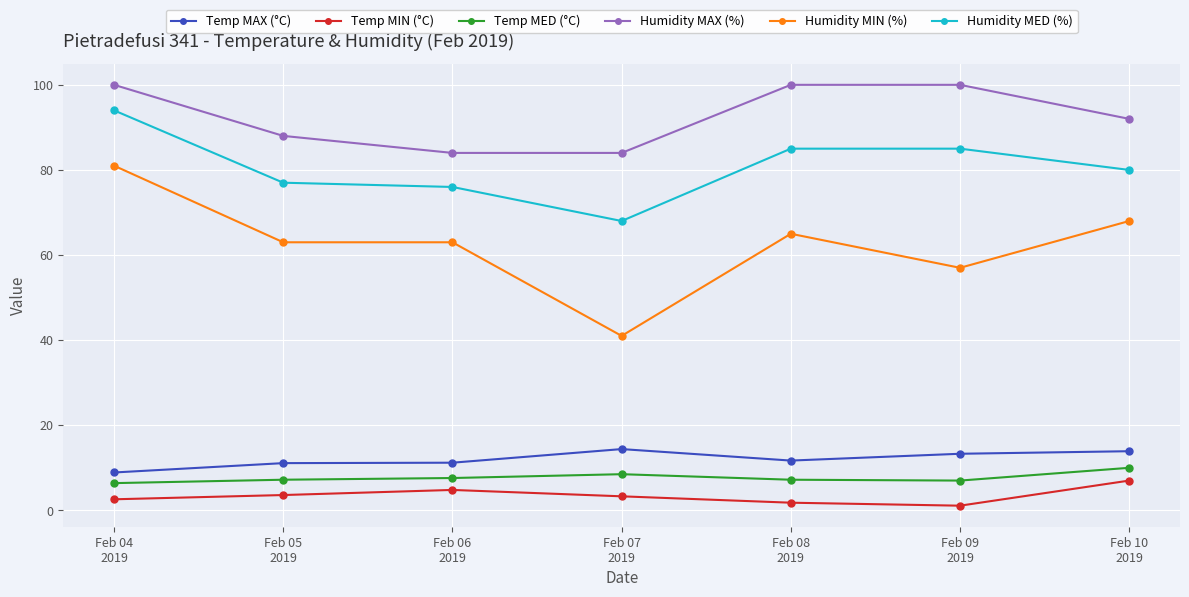

The value of Temp MAX (°C) at Feb 06
2019 is 11.2. True or false?

True